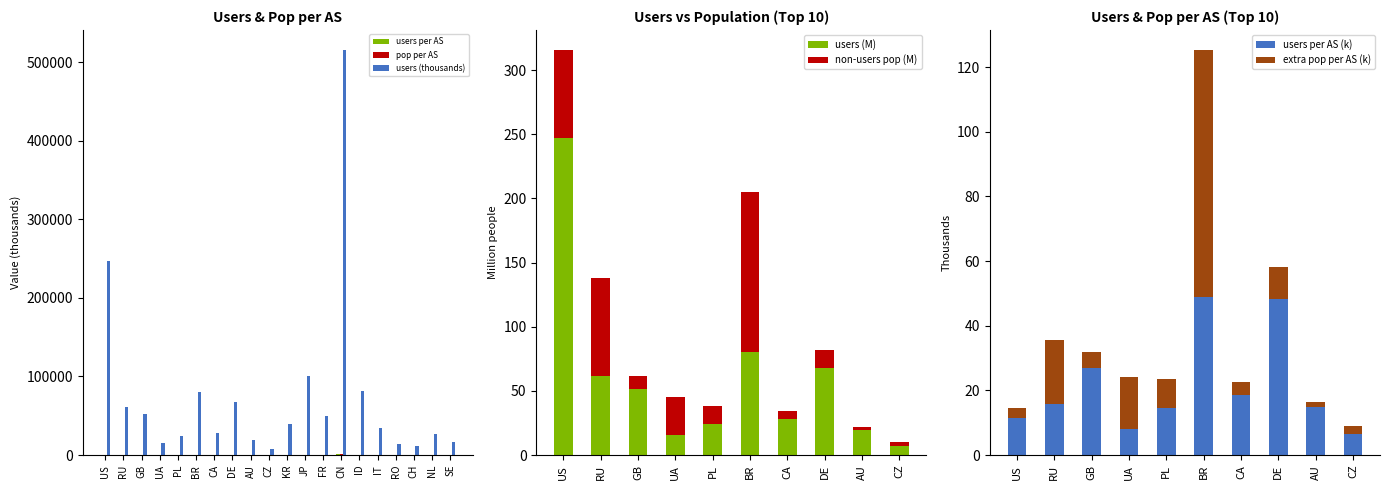

What is the value of the users bar at the 17th from the left?

13762.0